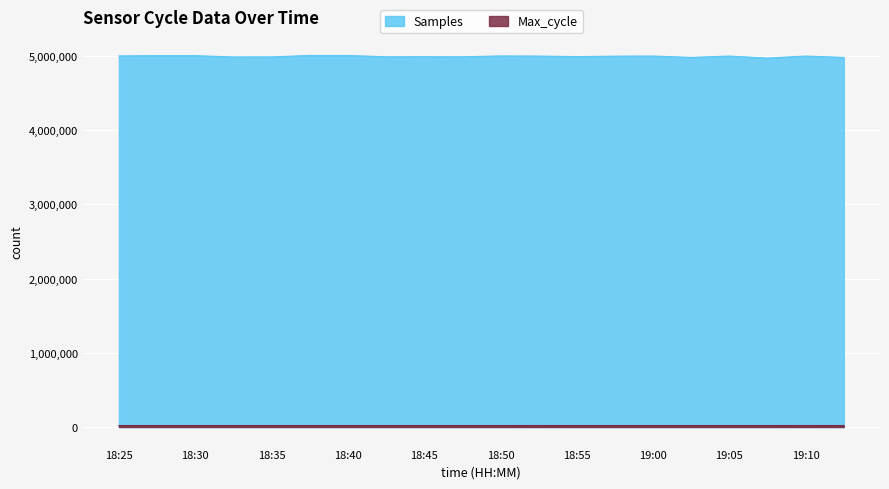

Reading left to right, list all the values displayed in this chart.

Samples: 18:25=4999782	18:28=5003679	18:30=5003191	18:33=4985771	18:35=4986688	18:38=5005970	18:40=5005843	18:42=4988137	18:45=4989208	18:47=4987991	18:50=4999612	18:53=4997802	18:55=4990775	18:58=4996576	19:00=4998296	19:03=4979751	19:05=4997796	19:08=4970700	19:10=4997980	19:13=4979643
Max_cycle: 18:25=20058	18:28=20041	18:30=20022	18:33=20019	18:35=20030	18:38=20033	18:40=20030	18:42=20019	18:45=20045	18:47=20029	18:50=20026	18:53=20315	18:55=20032	18:58=20019	19:00=20034	19:03=20030	19:05=20030	19:08=20034	19:10=20363	19:13=20025